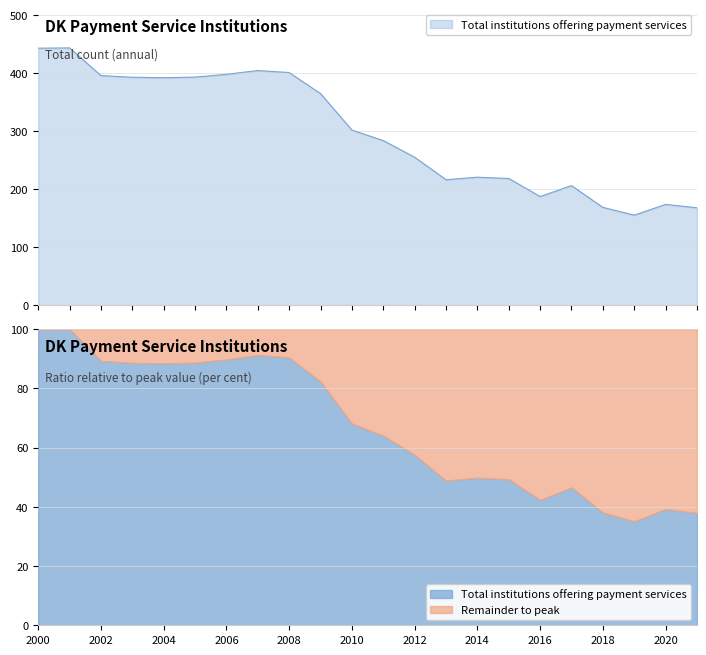

The value at 2007 is 404.8. True or false?

True